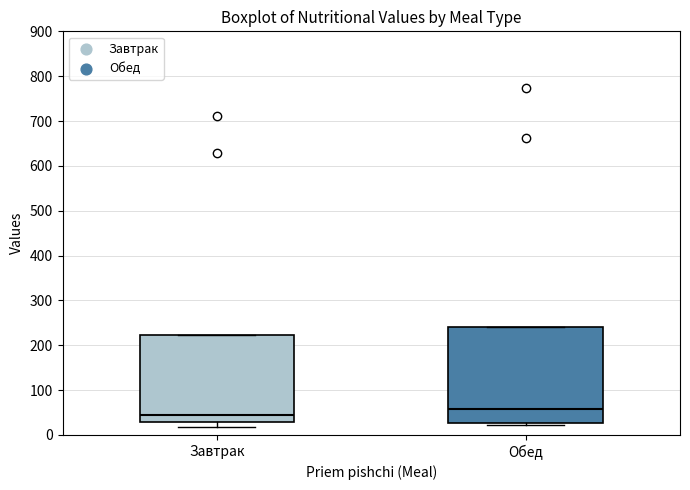

Reading left to right, read every box against the y-axis: the position of its median line, the range the box covers, and the ends of its whiskers. The values are not printed on the chart, so give them approximately, as read against the axis.

Завтрак: median 50, box 30 to 220, whiskers 20 to 220
Обед: median 60, box 30 to 240, whiskers 20 to 240